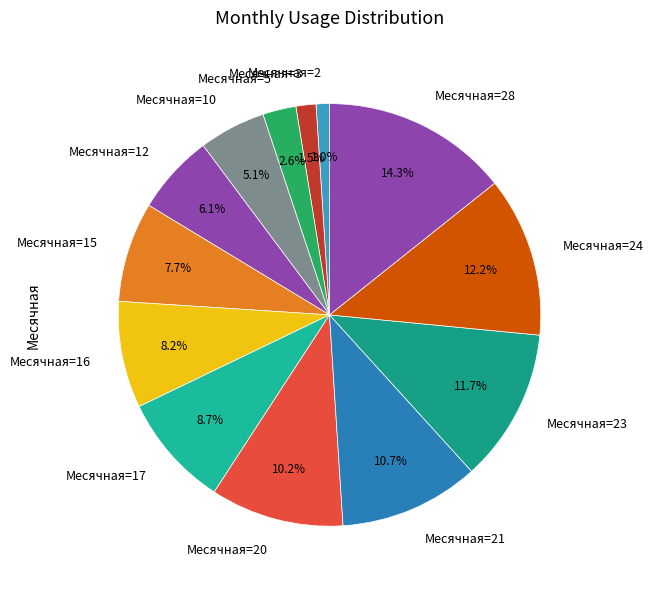

Which has a higher value, Месячная=21 or Месячная=24?

Месячная=24